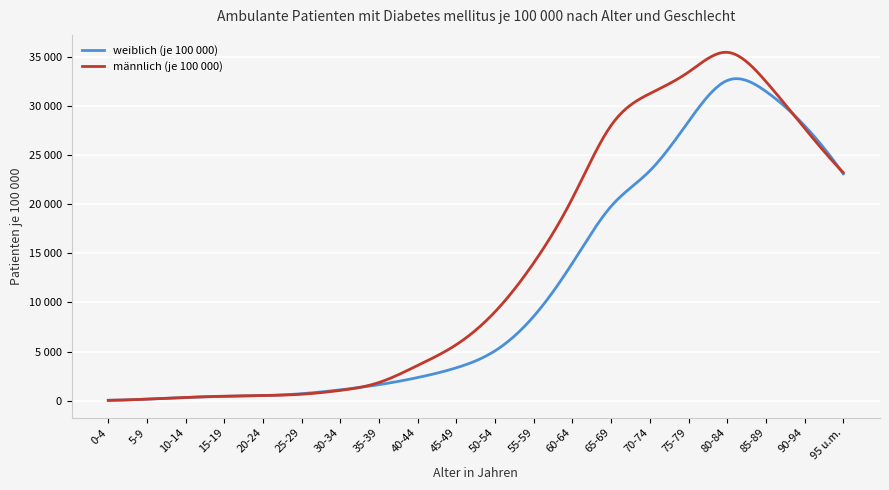

Rank the series by their maximum value, from lowest to highest.

weiblich (je 100 000), männlich (je 100 000)